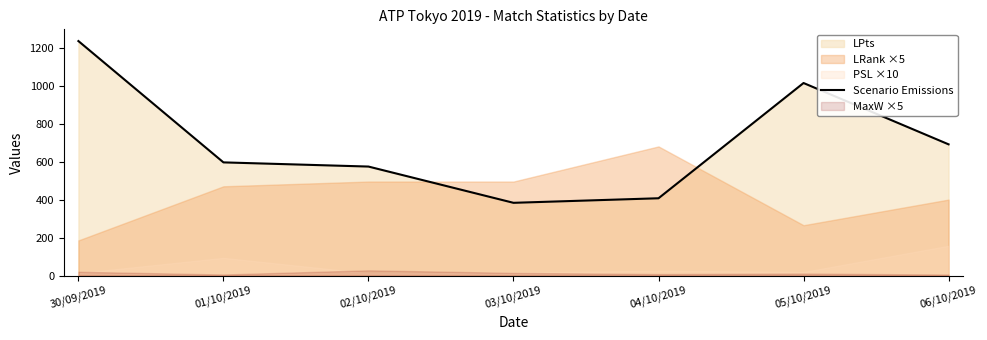

True or false: the data has more than 2 interior local peaks.

False